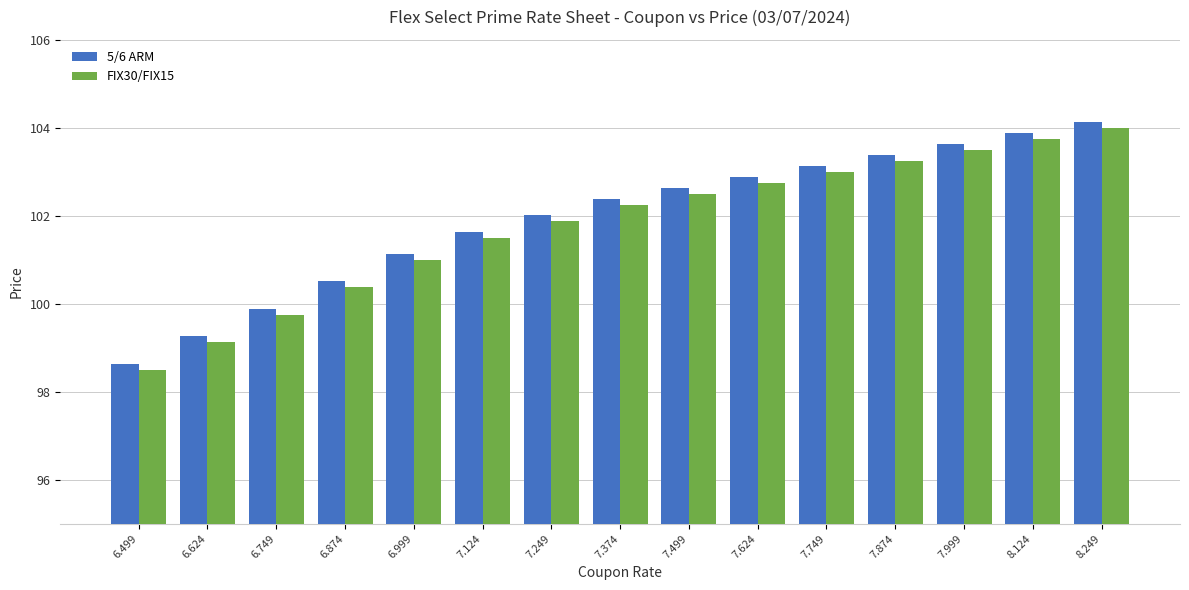

Is the value of 5/6 ARM at 7.249 greater than the value of FIX30/FIX15 at 7.749?

No